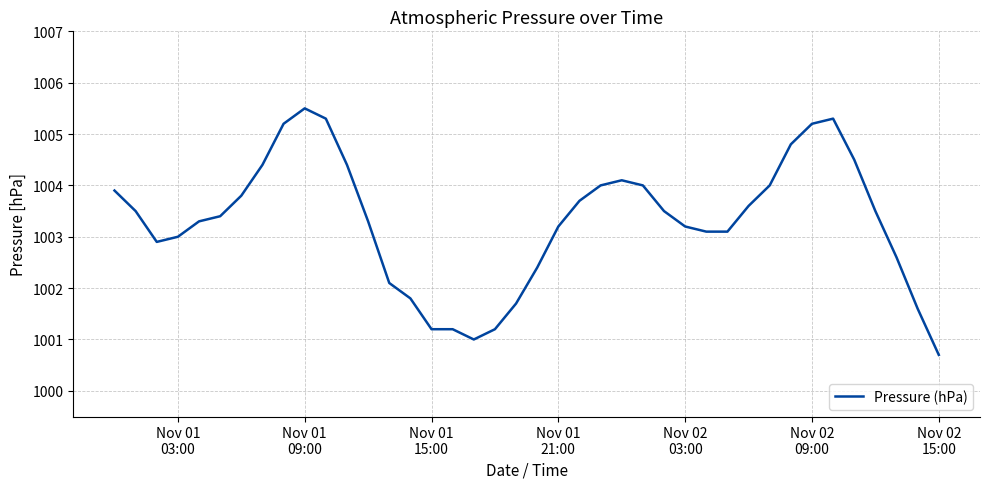

What is the maximum value shown in the chart?

1005.5